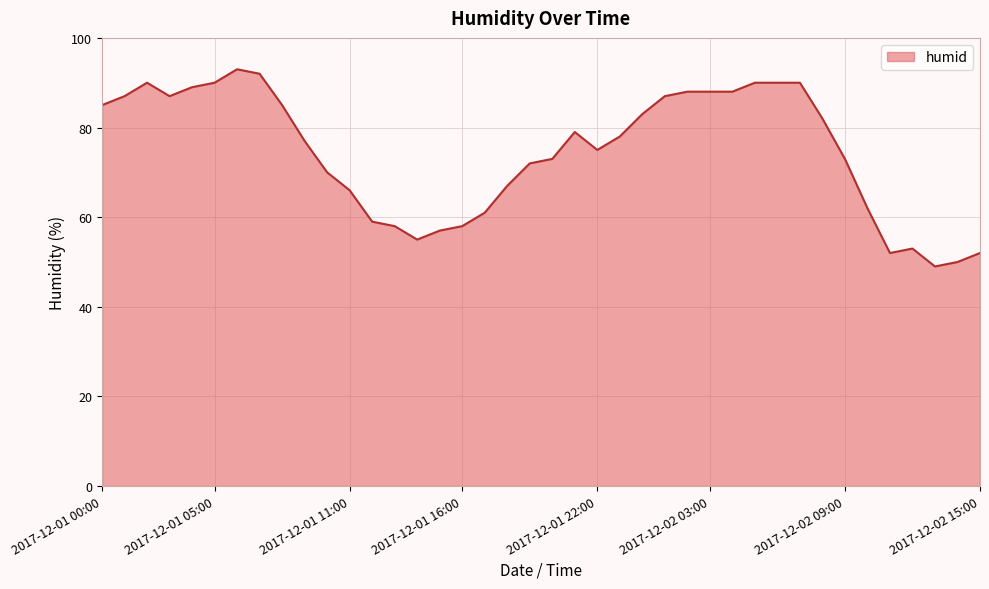

What is the maximum value shown in the chart?

93